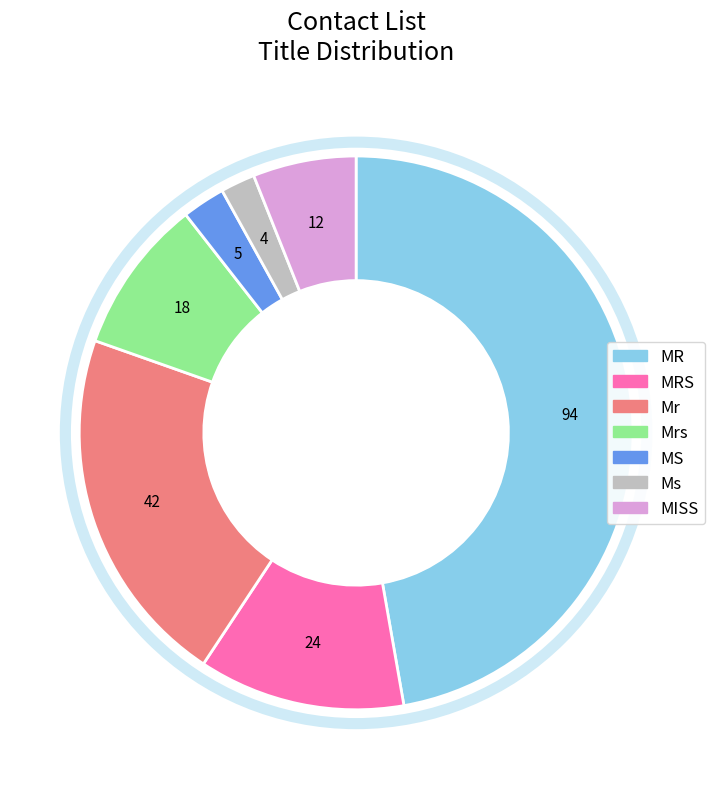

Is there a majority slice in this chart?

No